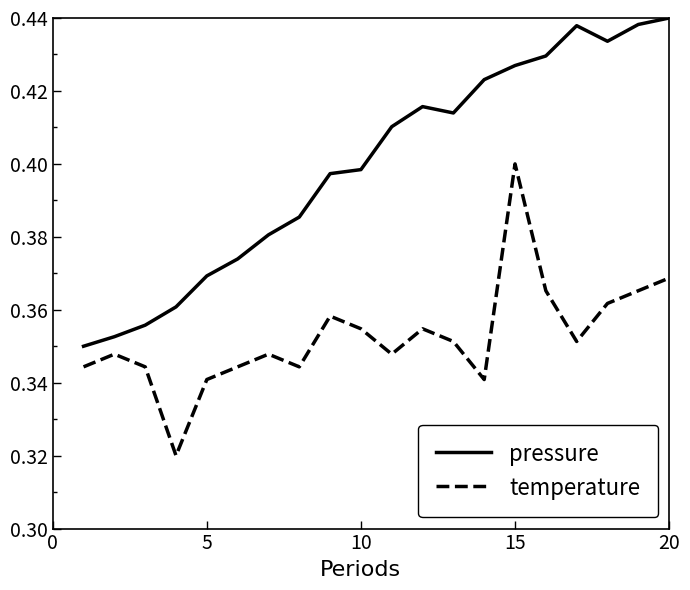

True or false: temperature and pressure cross at least once.

False